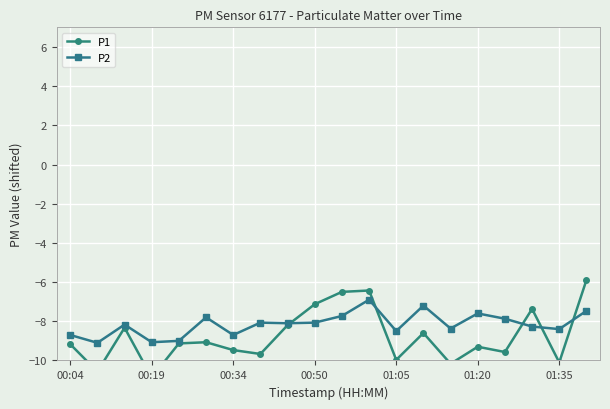

Is it true that P2 equals -8.7 at 00:34?

True